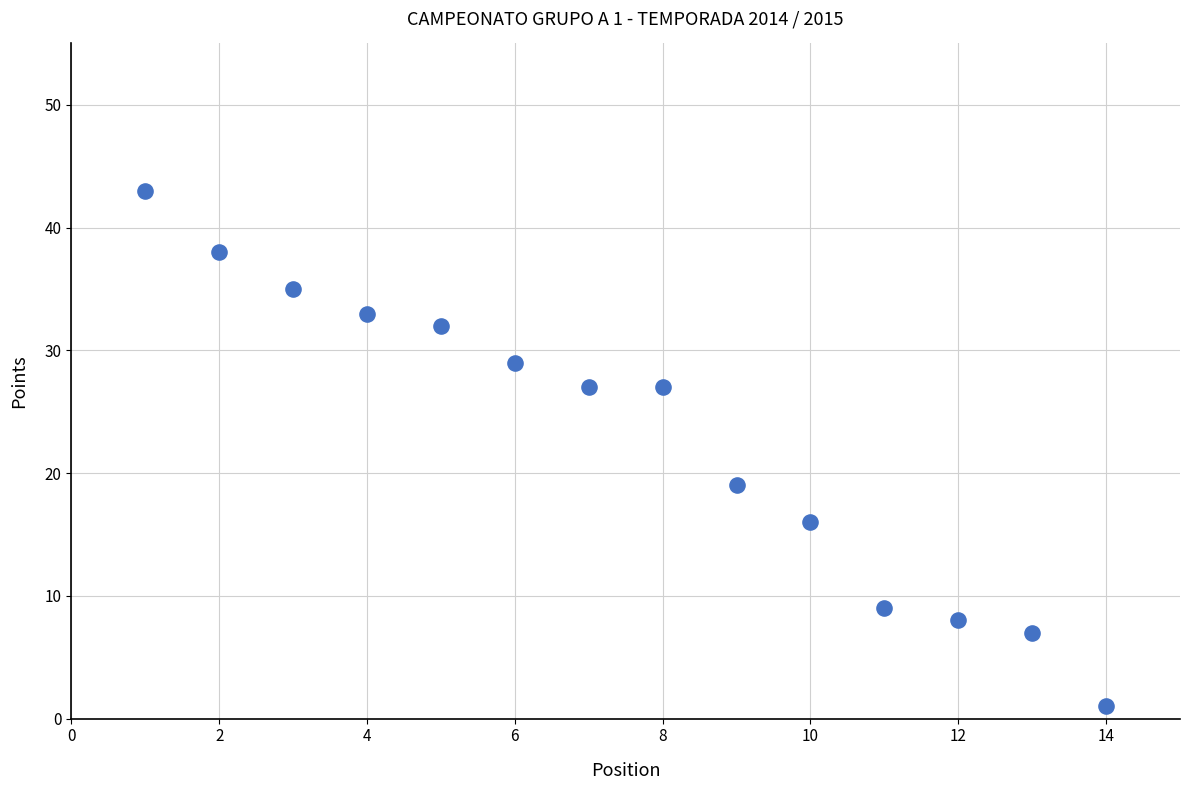

What is the range of Y values (max minus min)?

42